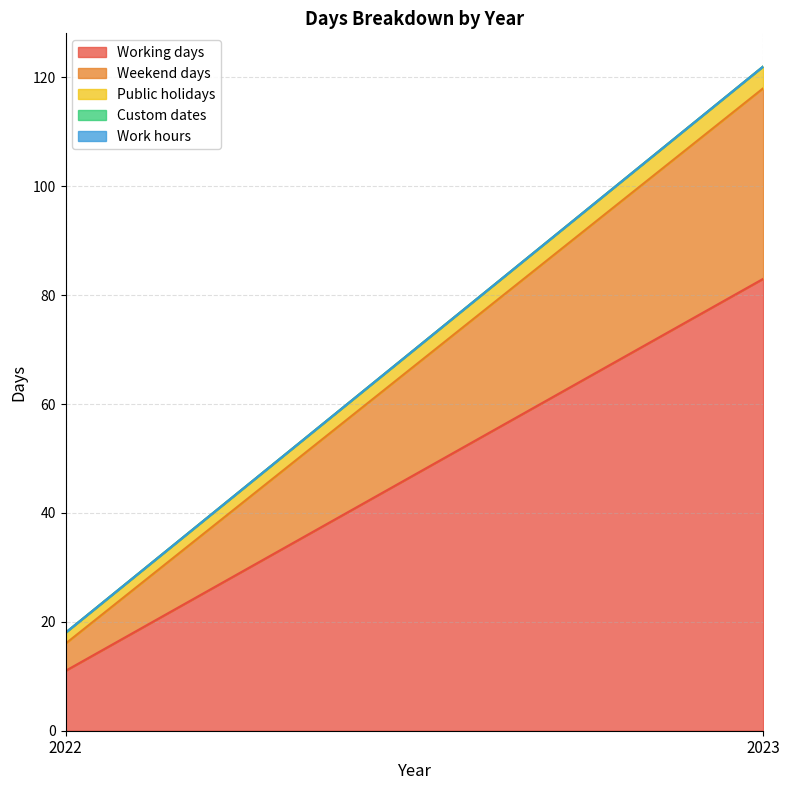

How many data points does each series have?

2